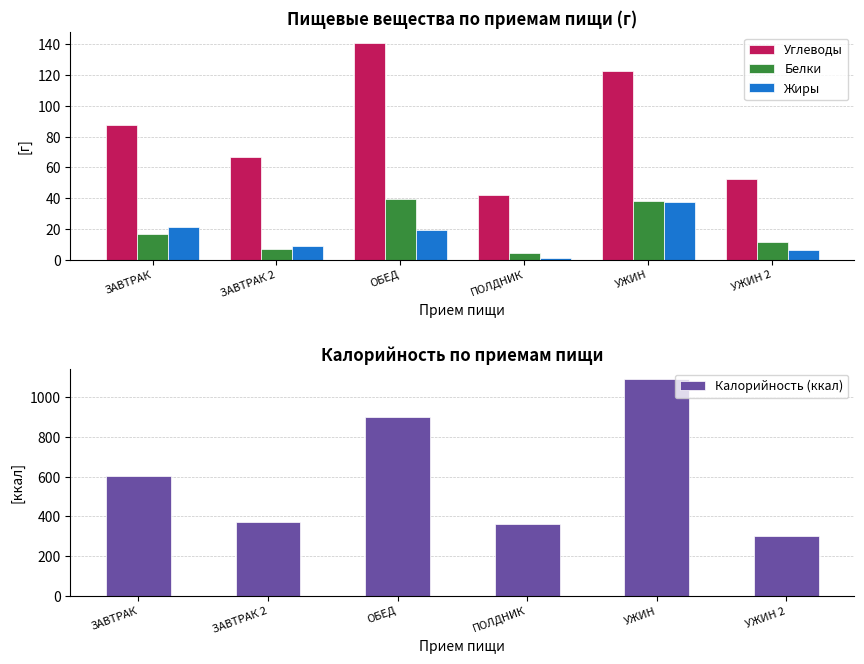

Reading right to left, what are all the values shown in this chart?

Углеводы: УЖИН 2=52.8	УЖИН=122.8	ПОЛДНИК=42.2	ОБЕД=140.8	ЗАВТРАК 2=66.6	ЗАВТРАК=87.5
Белки: УЖИН 2=11.3	УЖИН=38.3	ПОЛДНИК=4.0	ОБЕД=39.5	ЗАВТРАК 2=7.1	ЗАВТРАК=16.9
Жиры: УЖИН 2=6.2	УЖИН=37.5	ПОЛДНИК=1.2	ОБЕД=19.5	ЗАВТРАК 2=8.8	ЗАВТРАК=21.0
Калорийность (ккал): УЖИН 2=299.2	УЖИН=1091.2	ПОЛДНИК=364.0	ОБЕД=900.0	ЗАВТРАК 2=371.6	ЗАВТРАК=603.8